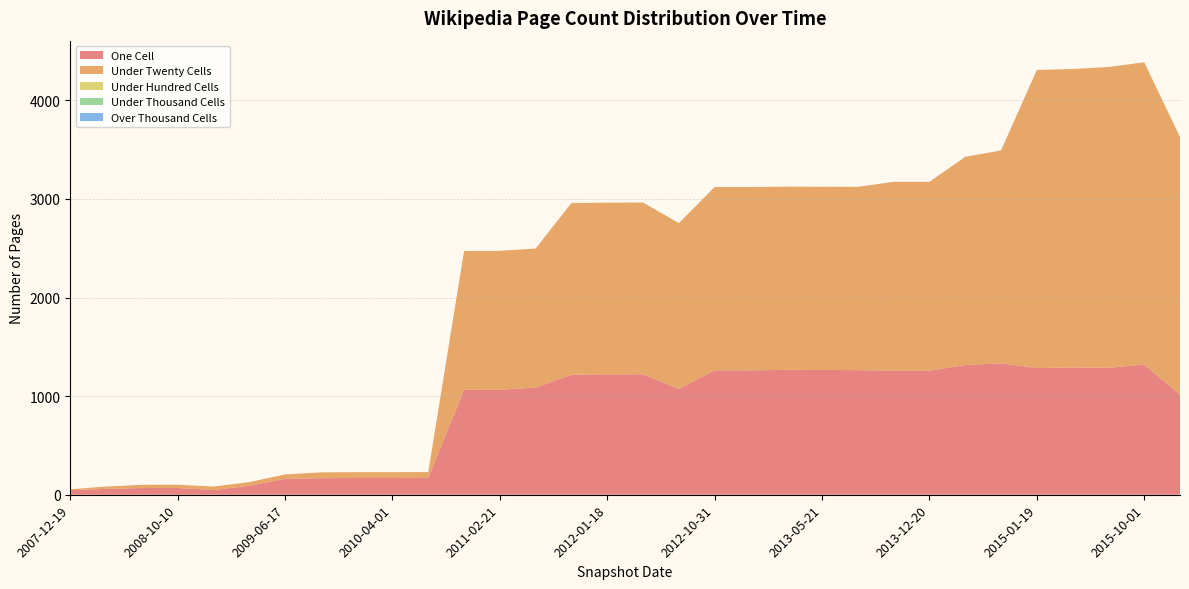

Reading left to right, what are all the values shown in this chart?

one_cell: 2013-07-09=1264	2010-04-01=170	2008-04-01=59	2007-12-19=46	2011-06-10=1086	2008-10-10=69	2011-02-21=1064	2014-03-28=1315	2013-09-10=1258	2009-12-16=170	2015-10-01=1320	2008-12-17=48	2013-05-21=1265	2010-07-26=171	2012-10-31=1262	2009-06-17=162	2009-04-06=91	2016-01-04=1013	2010-11-17=1065	2012-12-11=1262	2012-07-13=1073	2014-09-08=1332	2008-06-27=68	2011-09-05=1218	2012-03-26=1222	2015-01-19=1285	2013-02-20=1266	2009-09-25=168	2015-04-09=1291	2015-07-03=1287	2013-12-20=1258	2012-01-18=1221
under_twenty_cells: 2013-07-09=1858	2010-04-01=59	2008-04-01=24	2007-12-19=10	2011-06-10=1411	2008-10-10=33	2011-02-21=1409	2014-03-28=2111	2013-09-10=1915	2009-12-16=59	2015-10-01=3065	2008-12-17=35	2013-05-21=1858	2010-07-26=59	2012-10-31=1858	2009-06-17=44	2009-04-06=37	2016-01-04=2614	2010-11-17=1406	2012-12-11=1858	2012-07-13=1681	2014-09-08=2159	2008-06-27=33	2011-09-05=1740	2012-03-26=1741	2015-01-19=3022	2013-02-20=1858	2009-09-25=59	2015-04-09=3026	2015-07-03=3050	2013-12-20=1915	2012-01-18=1741
under_hundred_cells: 2013-07-09=0	2010-04-01=0	2008-04-01=0	2007-12-19=0	2011-06-10=0	2008-10-10=0	2011-02-21=0	2014-03-28=0	2013-09-10=0	2009-12-16=0	2015-10-01=0	2008-12-17=0	2013-05-21=0	2010-07-26=0	2012-10-31=0	2009-06-17=0	2009-04-06=0	2016-01-04=0	2010-11-17=0	2012-12-11=0	2012-07-13=0	2014-09-08=0	2008-06-27=0	2011-09-05=0	2012-03-26=0	2015-01-19=0	2013-02-20=0	2009-09-25=0	2015-04-09=0	2015-07-03=0	2013-12-20=0	2012-01-18=0
under_thousand_cells: 2013-07-09=0	2010-04-01=0	2008-04-01=0	2007-12-19=0	2011-06-10=0	2008-10-10=0	2011-02-21=0	2014-03-28=0	2013-09-10=0	2009-12-16=0	2015-10-01=0	2008-12-17=0	2013-05-21=0	2010-07-26=0	2012-10-31=0	2009-06-17=0	2009-04-06=0	2016-01-04=0	2010-11-17=0	2012-12-11=0	2012-07-13=0	2014-09-08=0	2008-06-27=0	2011-09-05=0	2012-03-26=0	2015-01-19=0	2013-02-20=0	2009-09-25=0	2015-04-09=0	2015-07-03=0	2013-12-20=0	2012-01-18=0
over_thousand_cells: 2013-07-09=0	2010-04-01=0	2008-04-01=0	2007-12-19=0	2011-06-10=0	2008-10-10=0	2011-02-21=0	2014-03-28=0	2013-09-10=0	2009-12-16=0	2015-10-01=0	2008-12-17=0	2013-05-21=0	2010-07-26=0	2012-10-31=0	2009-06-17=0	2009-04-06=0	2016-01-04=0	2010-11-17=0	2012-12-11=0	2012-07-13=0	2014-09-08=0	2008-06-27=0	2011-09-05=0	2012-03-26=0	2015-01-19=0	2013-02-20=0	2009-09-25=0	2015-04-09=0	2015-07-03=0	2013-12-20=0	2012-01-18=0